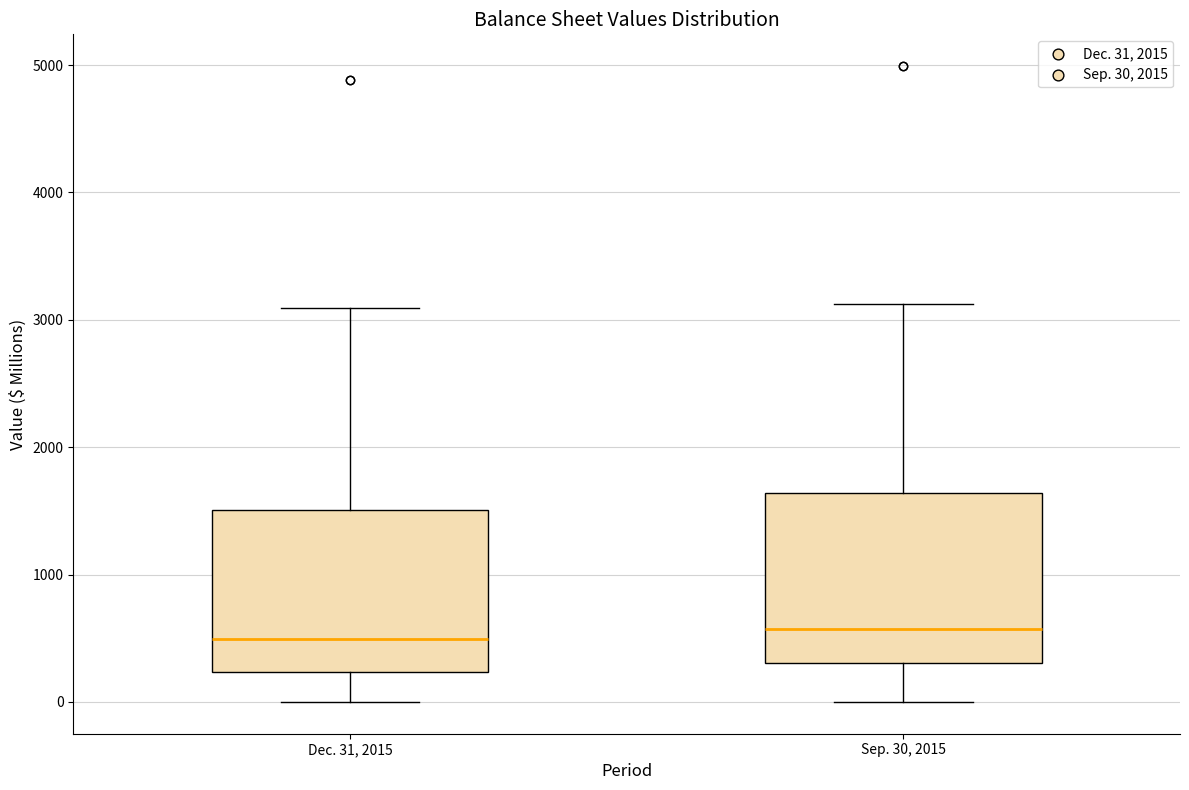

Reading left to right, read every box against the y-axis: the position of its median line, the range the box covers, and the ends of its whiskers. The values are not printed on the chart, so give them approximately, as read against the axis.

Dec. 31, 2015: median 500, box 200 to 1500, whiskers 0 to 3100
Sep. 30, 2015: median 600, box 300 to 1600, whiskers 0 to 3100